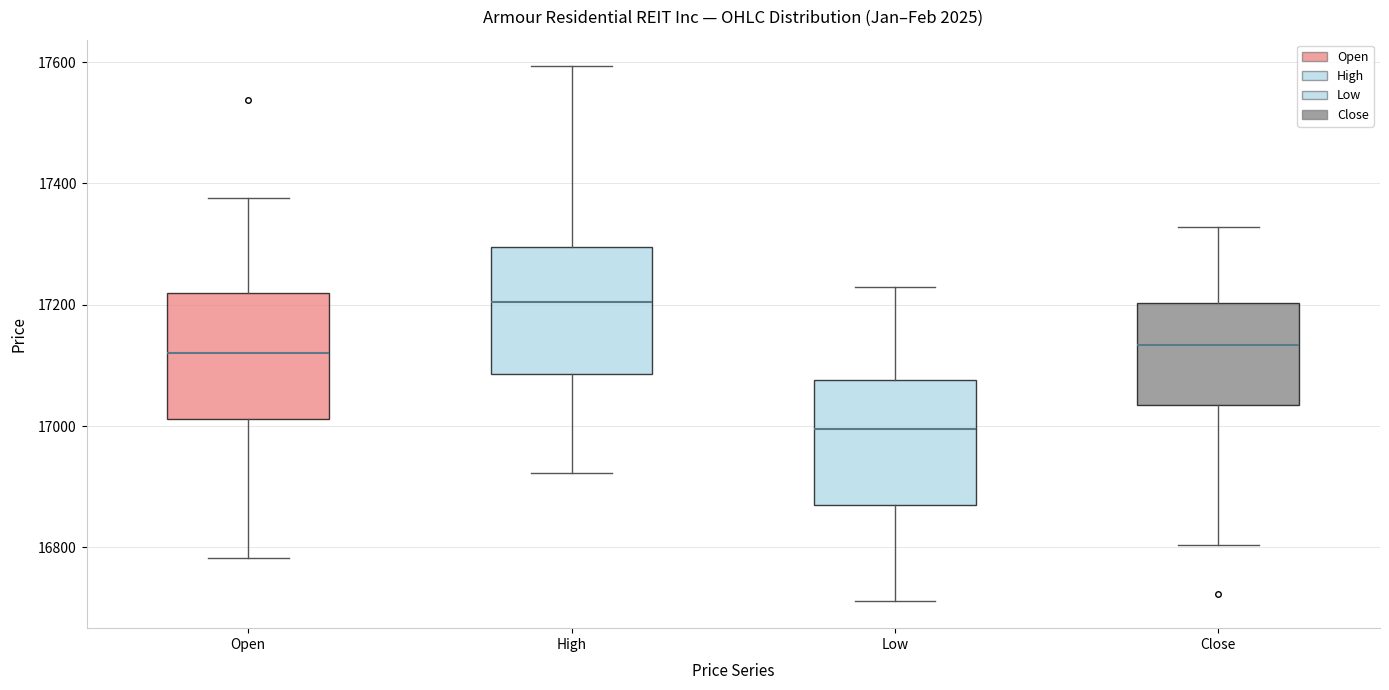

Which box's median line is the lowest?

Low